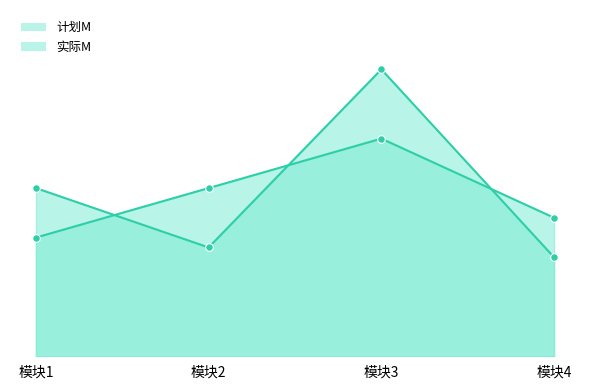

Which series reaches the minimum Y coordinate?

实际M_line